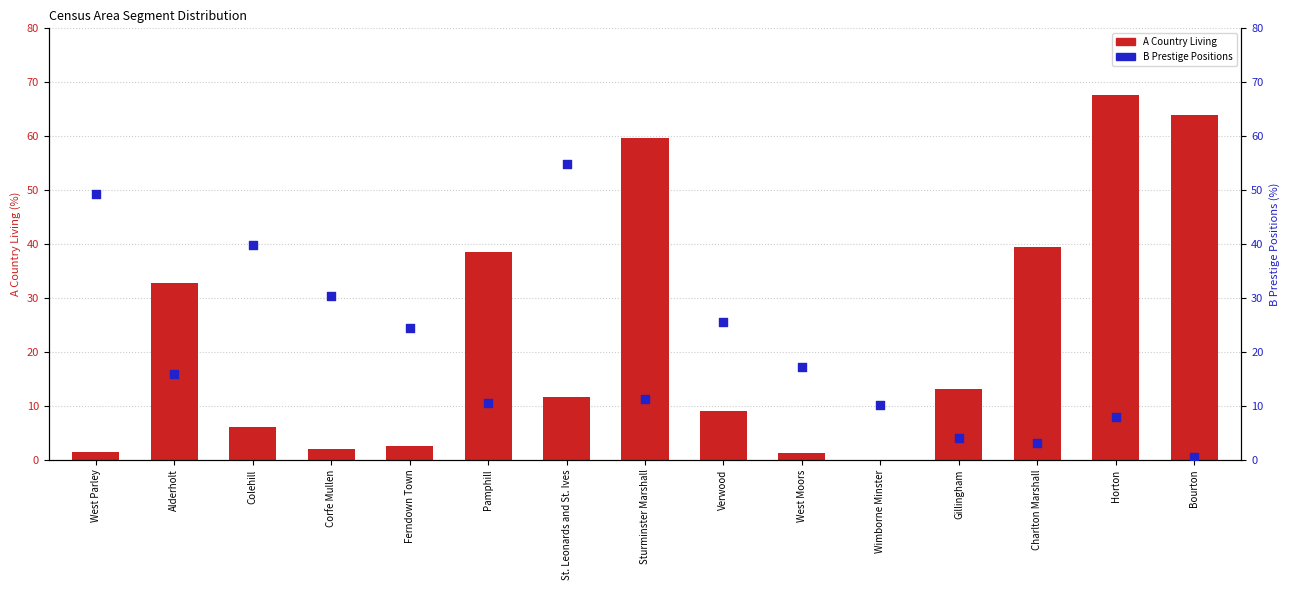

Is the value of B Prestige Positions at Ferndown Town greater than the value of A Country Living at Sturminster Marshall?

No